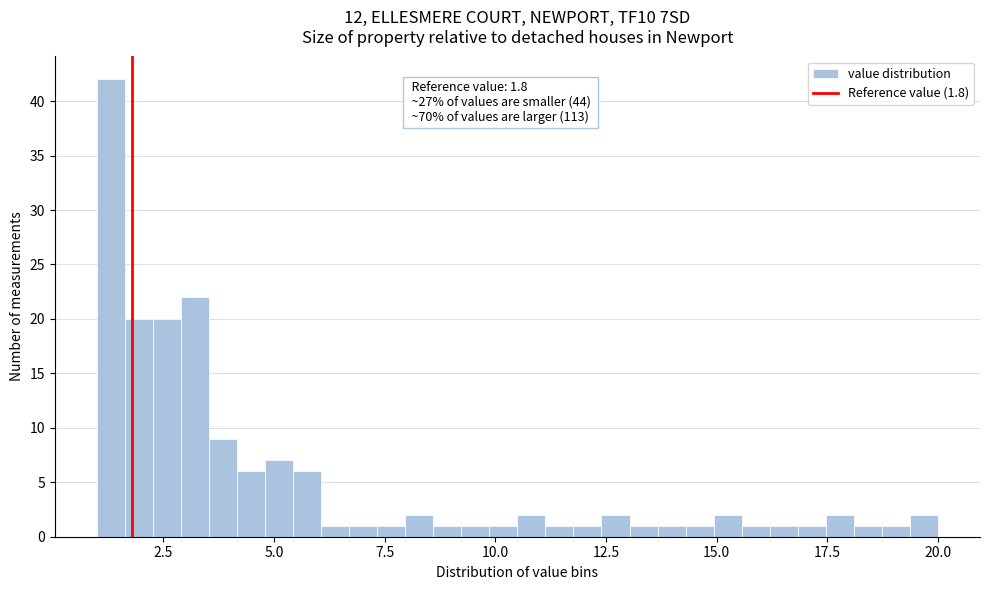

Read against the x-axis, roughly where is the centre of the tallest bar?

1.5